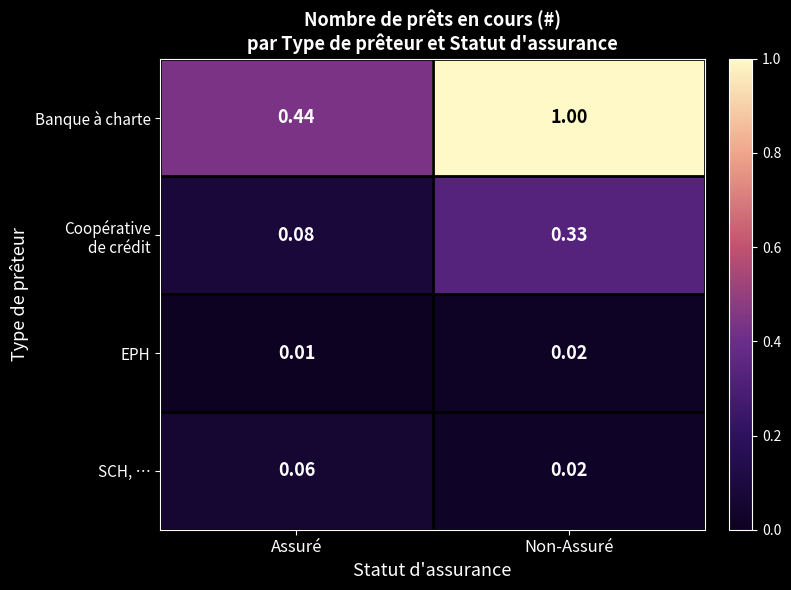

Which series has the largest total across all categories?

Banque à charte